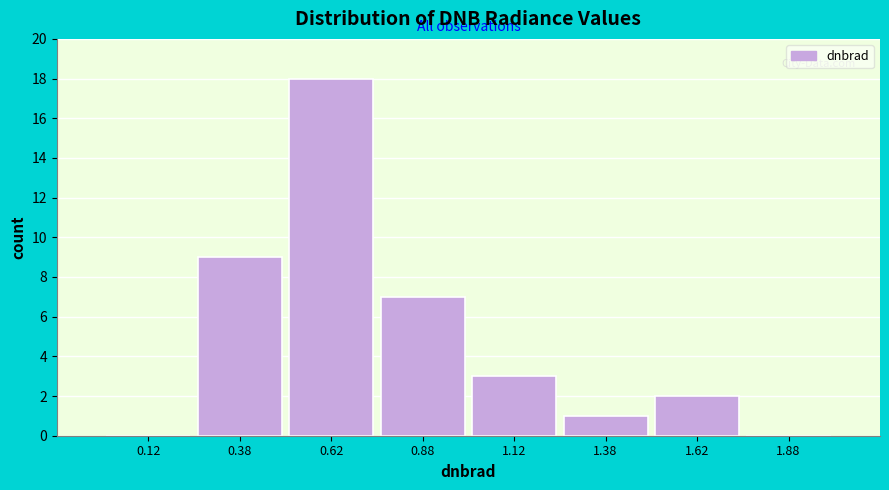

Reading left to right, list every bar in this chart as the range it spans on the x-axis followed by its height. The values are not printed on the chart, so give them approximately, as read against the axis.

0.00 to 0.25: 0
0.25 to 0.50: 9
0.50 to 0.75: 18
0.75 to 1.00: 7
1.00 to 1.25: 3
1.25 to 1.50: 1
1.50 to 1.75: 2
1.75 to 2.00: 0